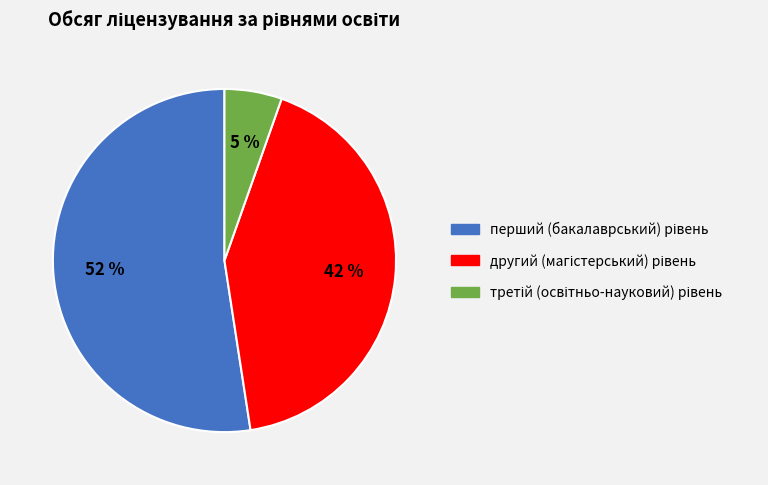

To the nearest percent, what is the difference between the largest and smallest slice percentages?

47%